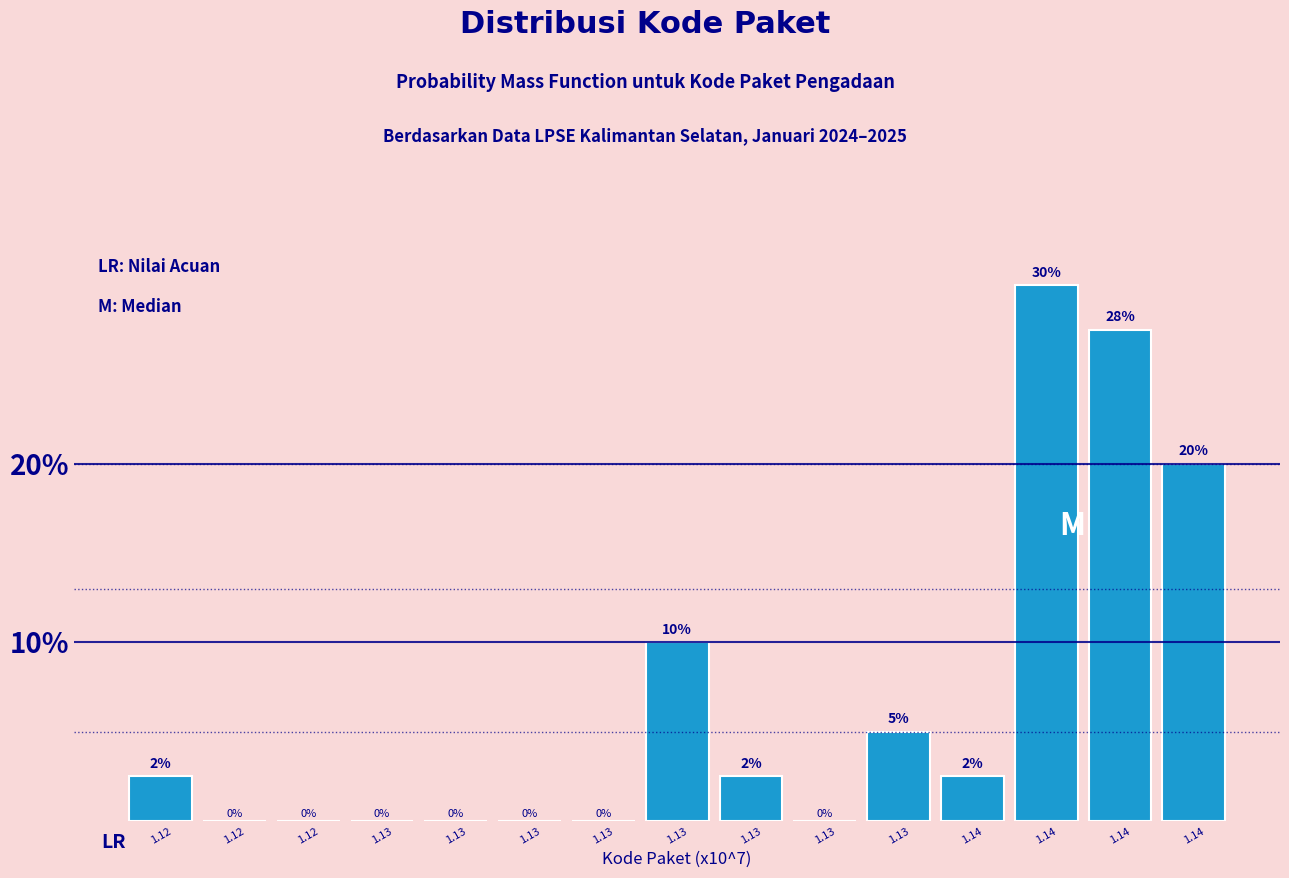

Count the number of categories in the chart.

15